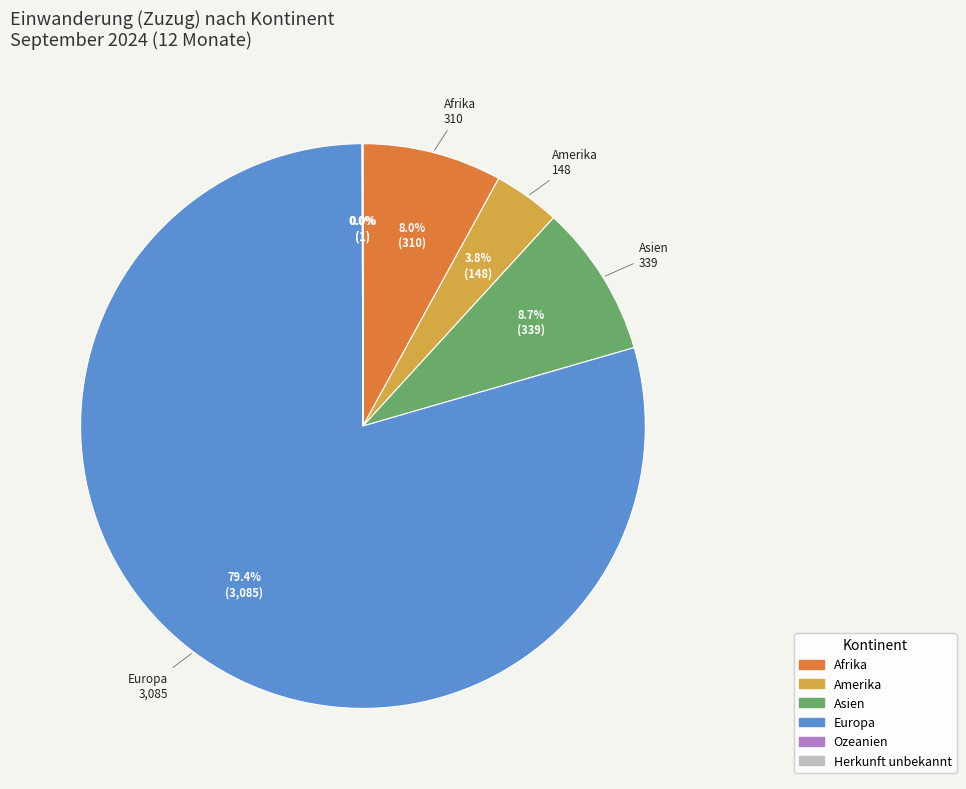

Do Afrika and Amerika together represent more than half of the pie?

No